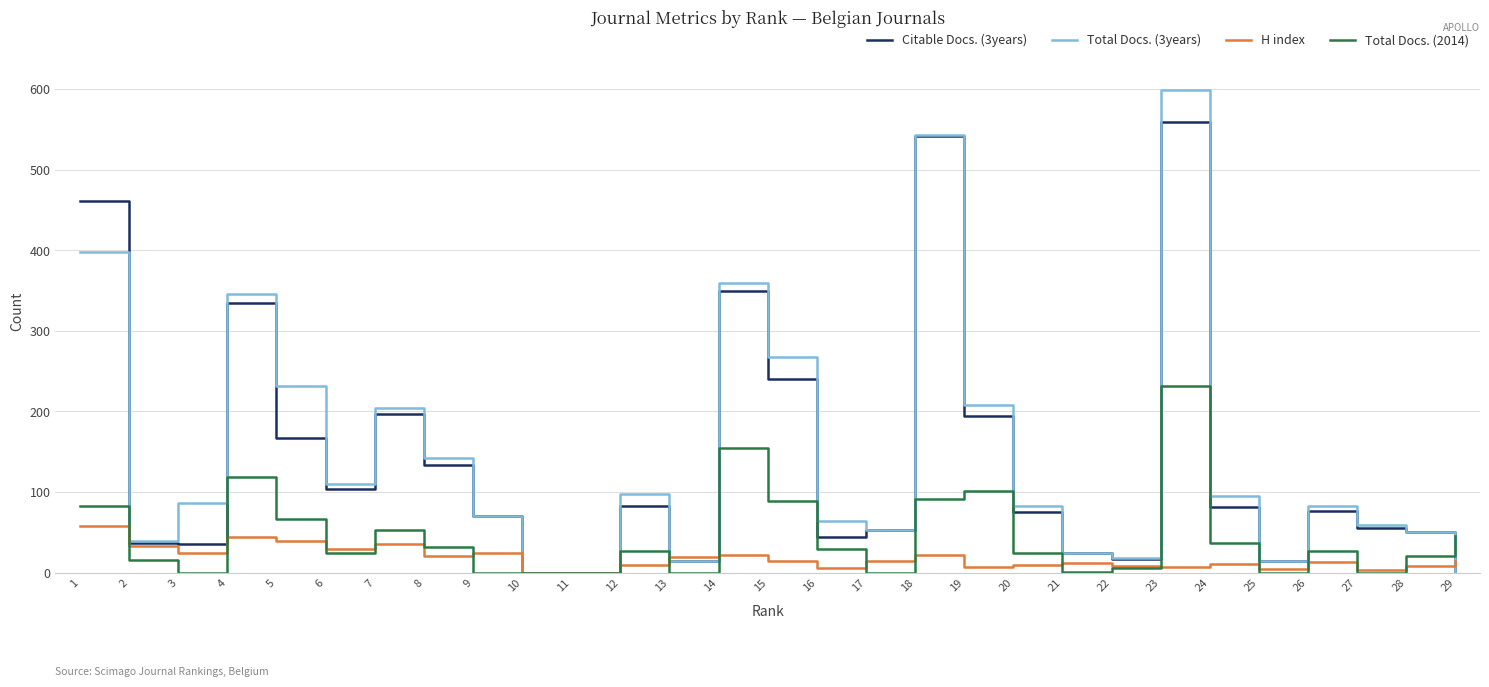

The value of Citable Docs. (3years) at 6 is 104. True or false?

True